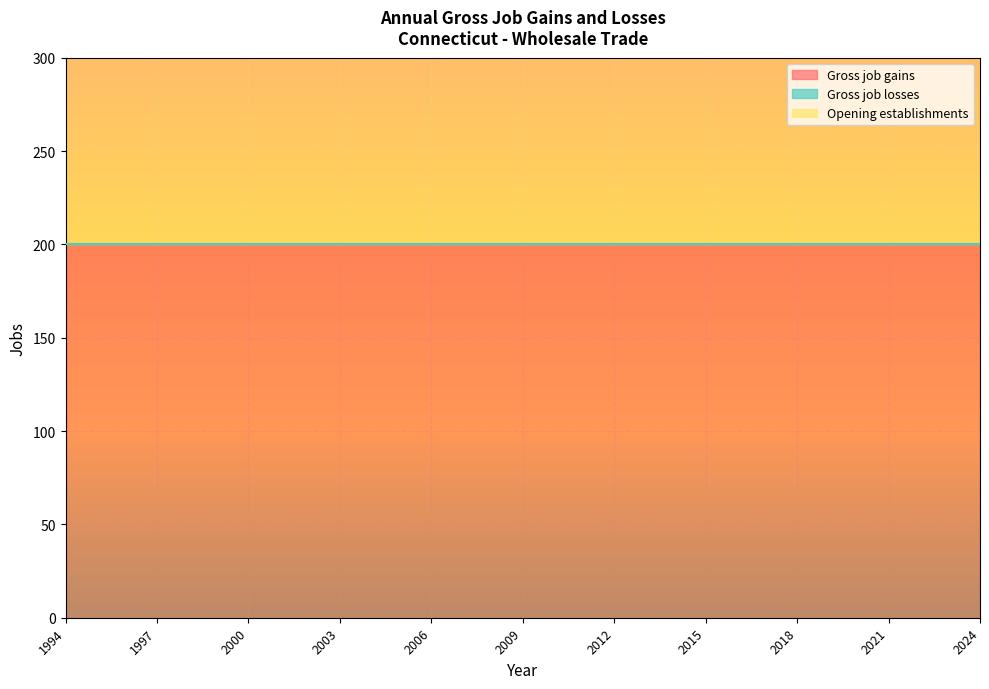

Is it true that Opening establishments equals 200 at 2021?

True